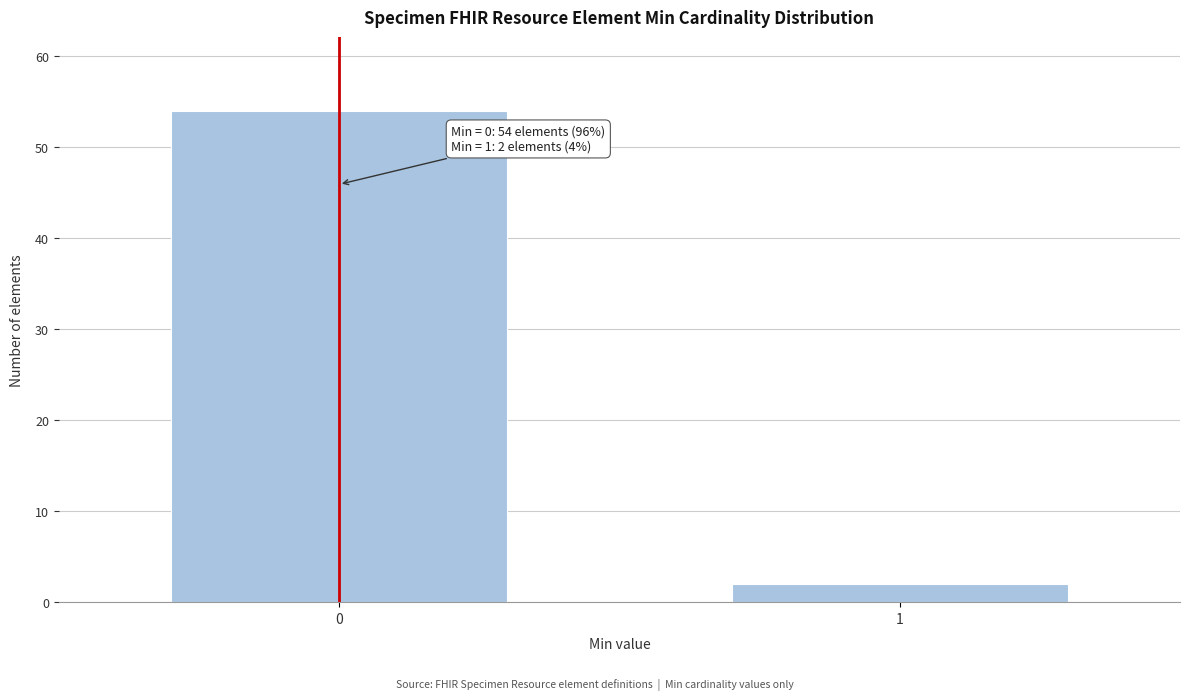

Reading left to right, what are all the values shown in this chart?

0=54	1=2